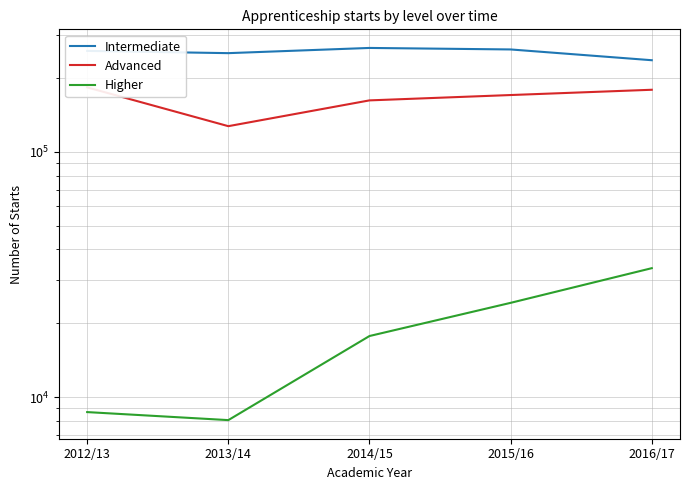

At which category is the sum across all series the highest?

2015/16